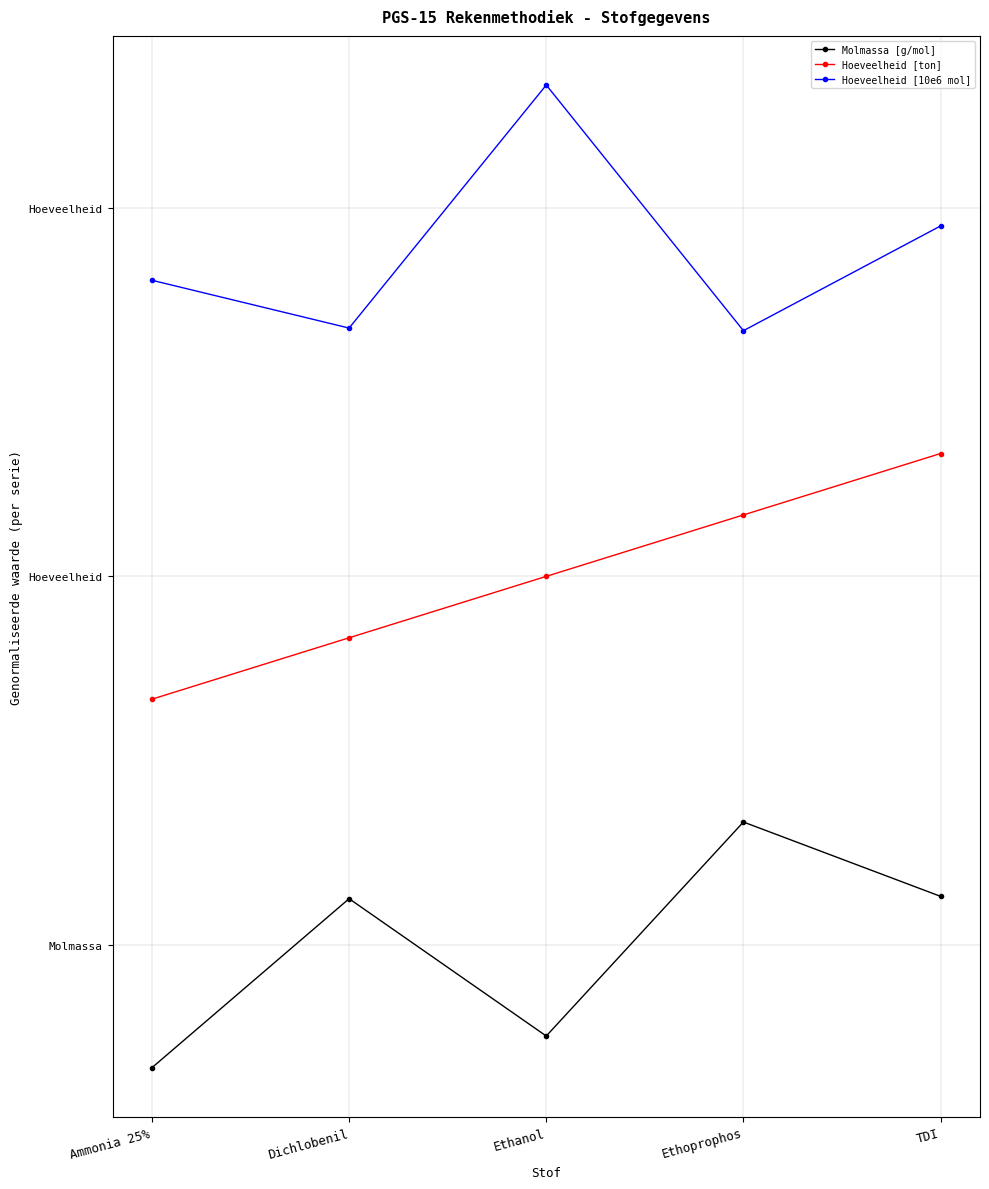

What is the average value of the Hoeveelheid [ton] series?

2.0